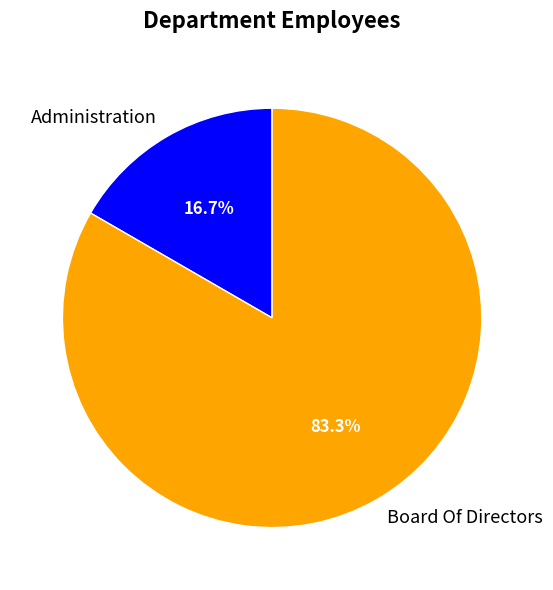

How many slices are in this pie chart?

2